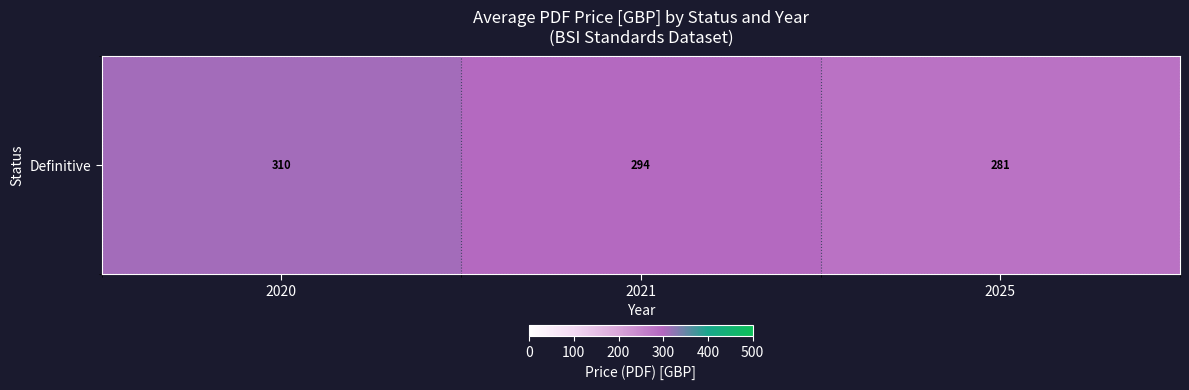

At which label does the data first exceed 294?

2020